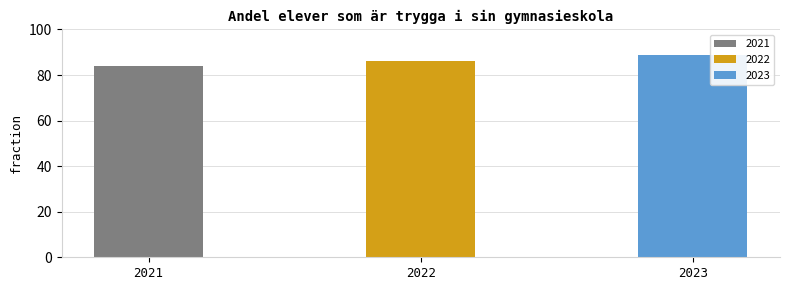

What is the change in value from 2022 to 2023?

+3